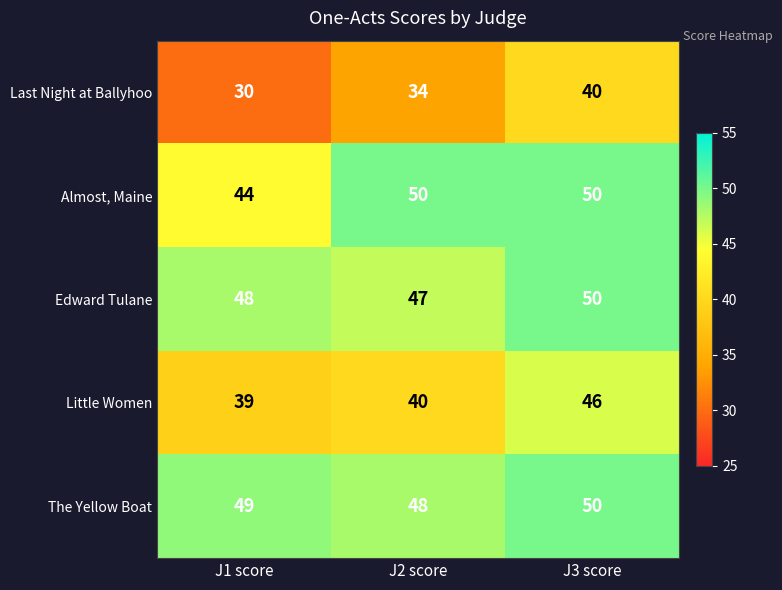

Reading left to right, extract all data points from this chart.

Last Night at Ballyhoo: 30	34	40
Almost, Maine: 44	50	50
Edward Tulane: 48	47	50
Little Women: 39	40	46
The Yellow Boat: 49	48	50